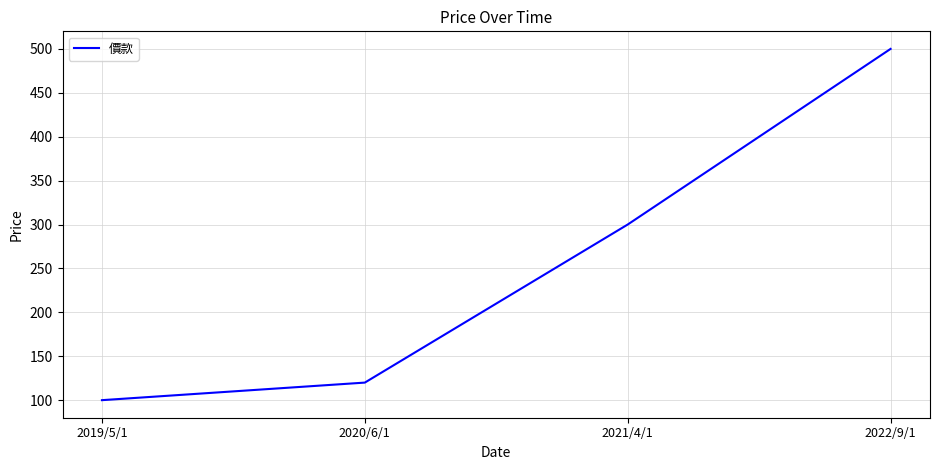

What is the greatest value displayed?

500